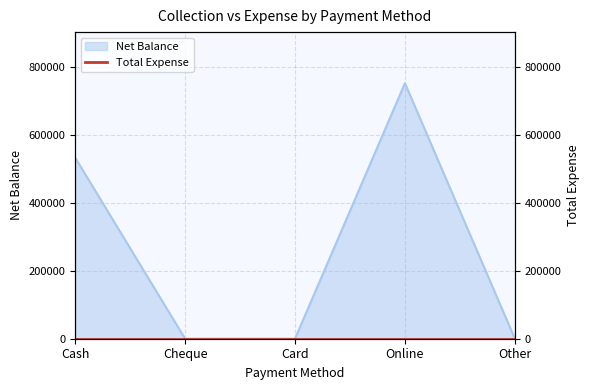

List the labels in order of value, largest first.

Online, Cash, Cheque, Card, Other